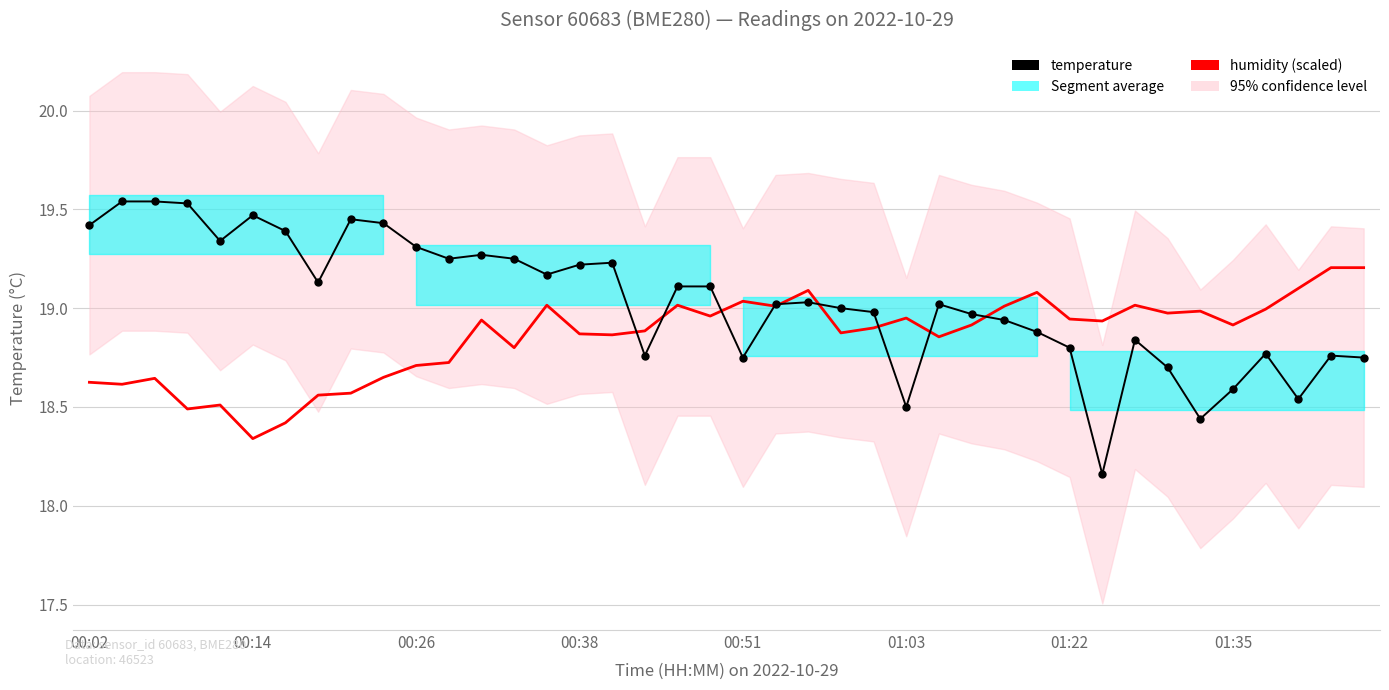

What is the value of the temperature point at the 32nd from the left?

18.2